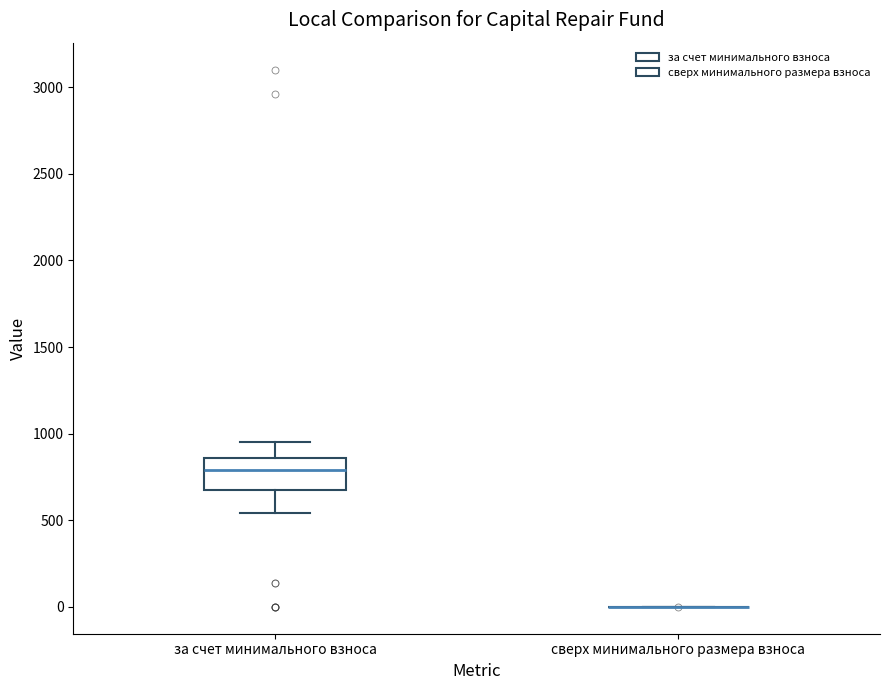

Reading left to right, read every box against the y-axis: the position of its median line, the range the box covers, and the ends of its whiskers. The values are not printed on the chart, so give them approximately, as read against the axis.

за счет минимального взноса: median 800, box 650 to 850, whiskers 550 to 950
сверх минимального размера взноса: box collapsed to a line at 0, whiskers 0 to 0